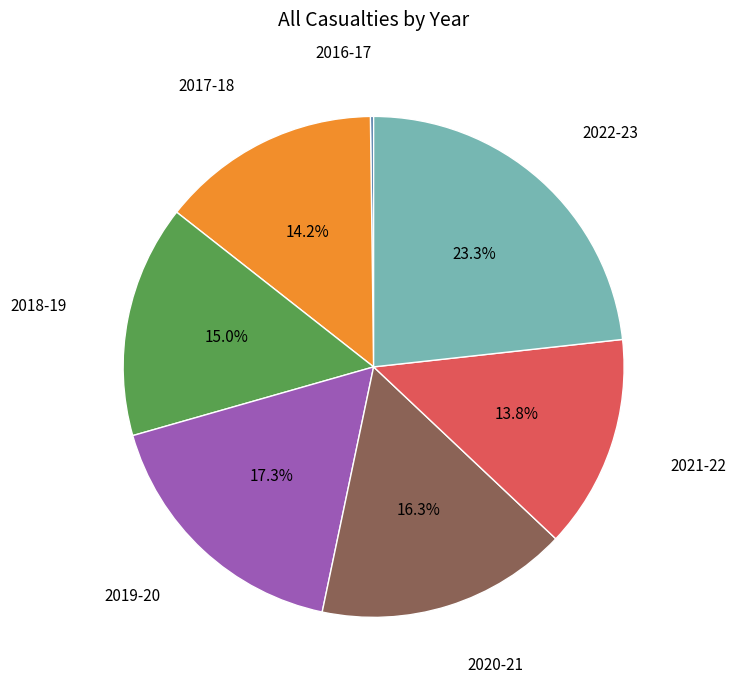

Is there a majority slice in this chart?

No